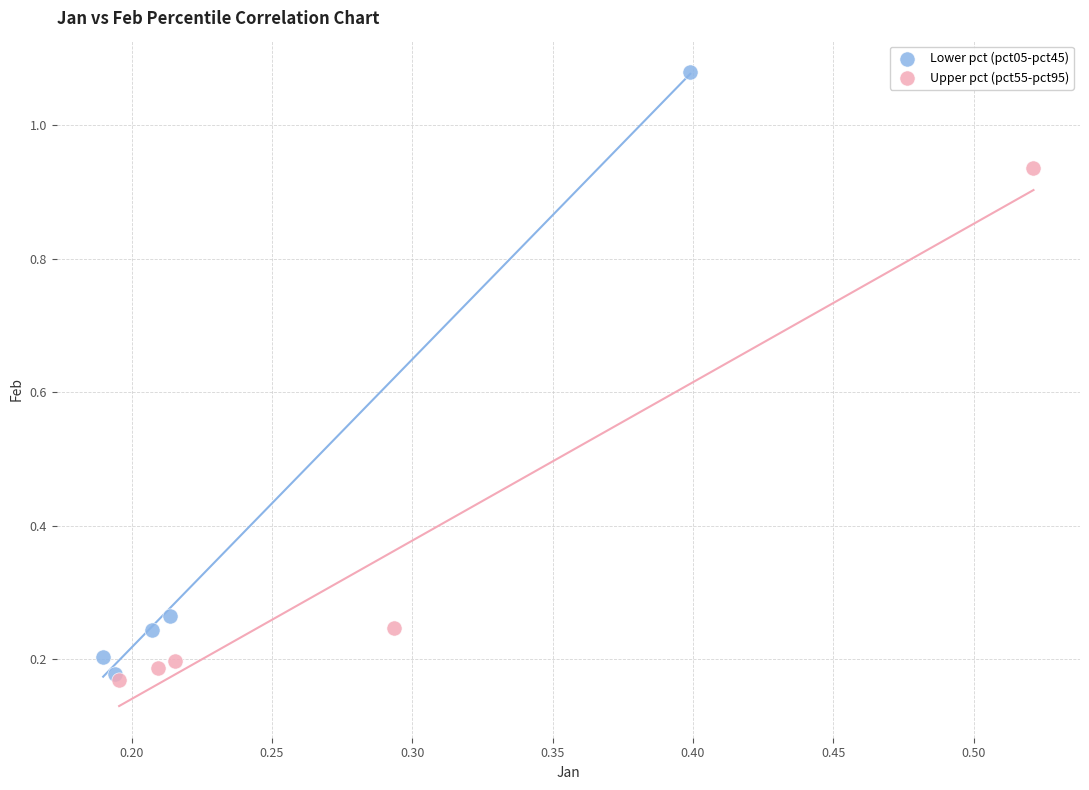

What are all the series names shown in the legend?

Lower pct (pct05-pct45), Upper pct (pct55-pct95)